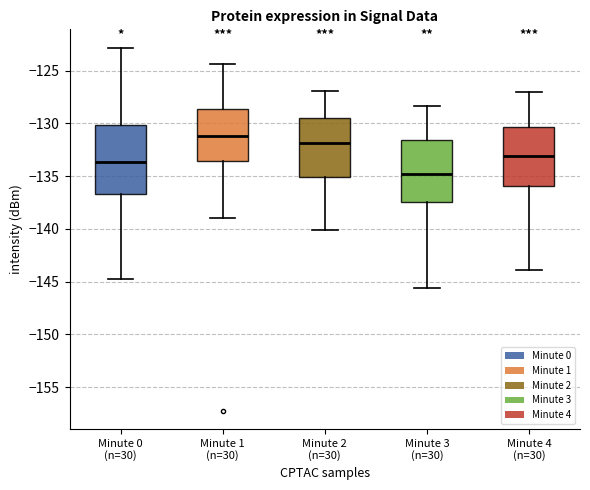

Comparing the boxes themselves (not the whiskers), which one is the tallest?

Minute 0 (n=30)